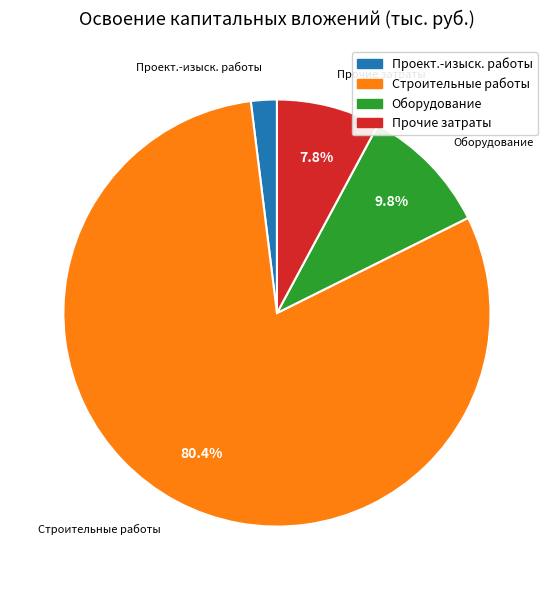

What is the ratio of the value at Строительные работы to the value at Оборудование?

8.2